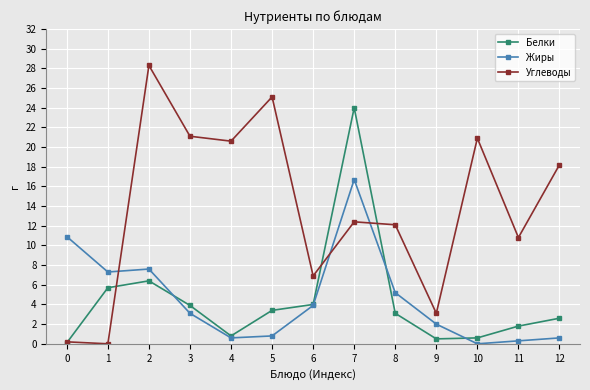

Where do Углеводы and Жиры first cross each other?

1 and 2